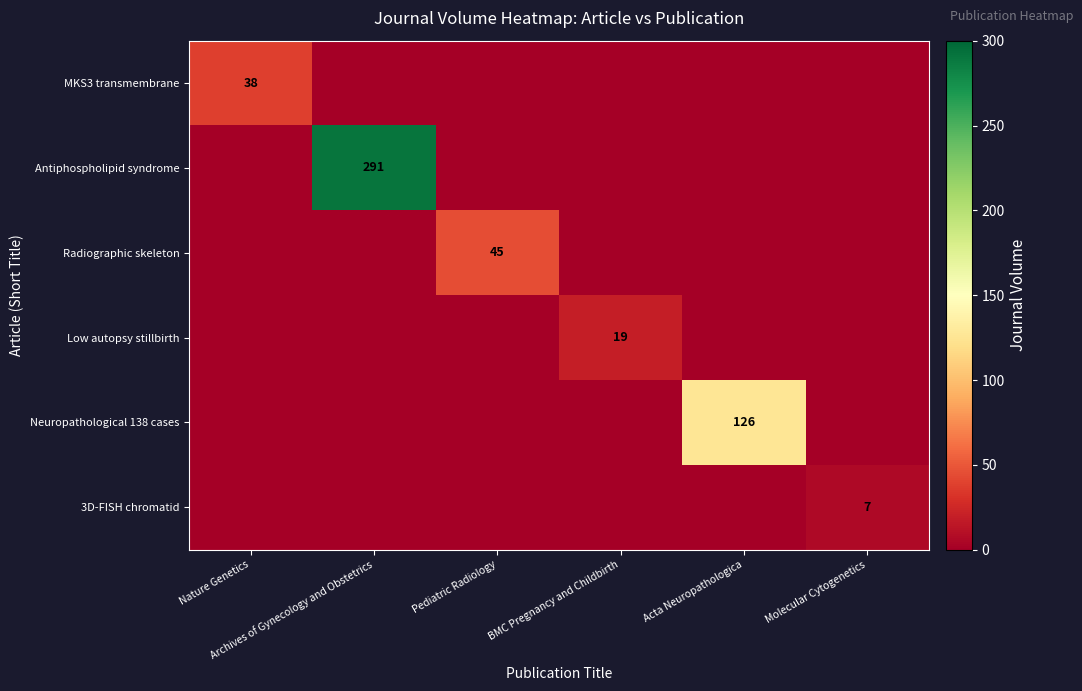

The Radiographic skeleton series shows 0 at Nature Genetics. True or false?

True